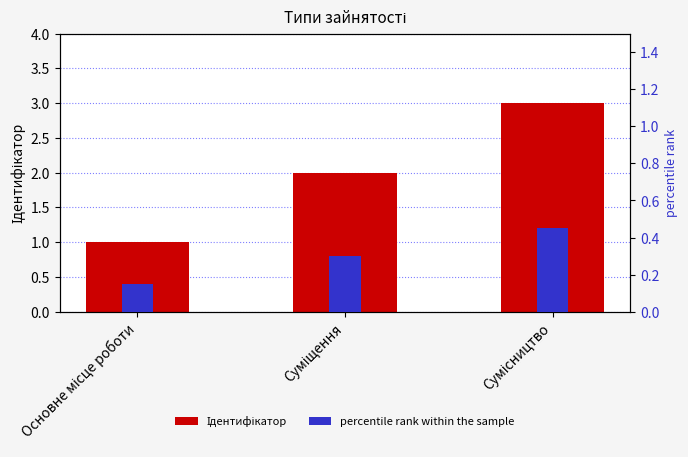

Reading left to right, extract all data points from this chart.

Ідентифікатор: Основне місце роботи=1.0	Суміщення=2.0	Сумісництво=3.0
percentile rank within the sample: Основне місце роботи=0.1	Суміщення=0.3	Сумісництво=0.4